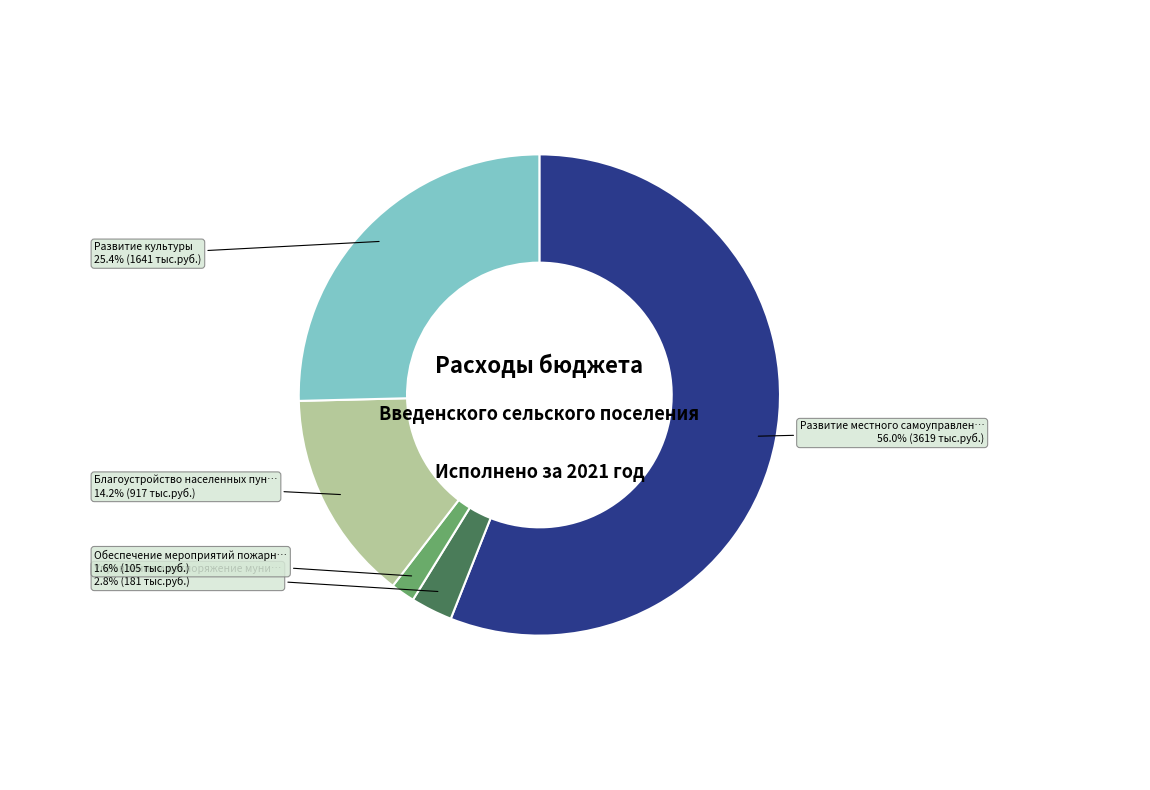

Is there any slice that represents more than half of the pie?

Yes